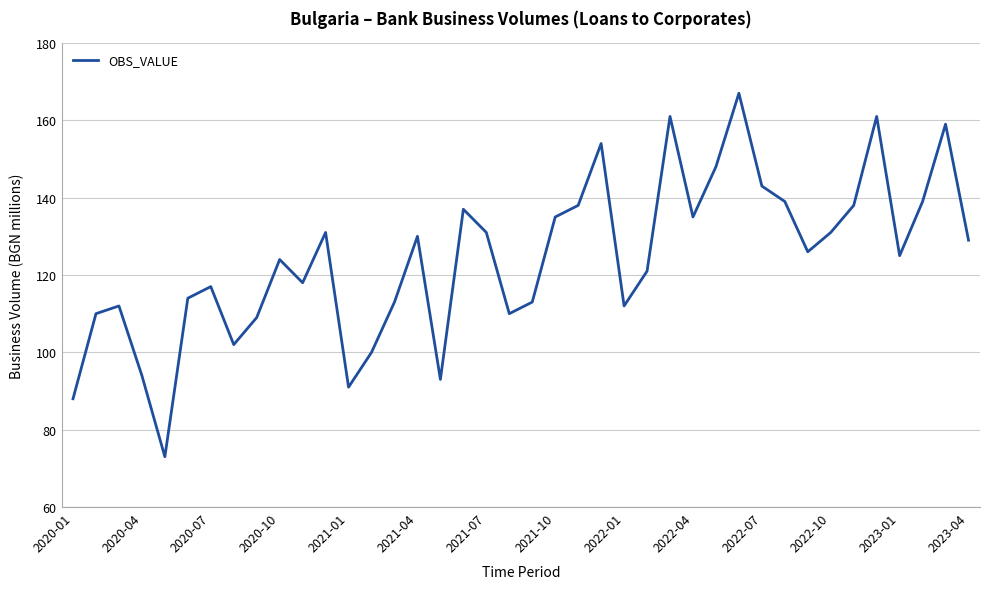

Count the number of categories in the chart.

40